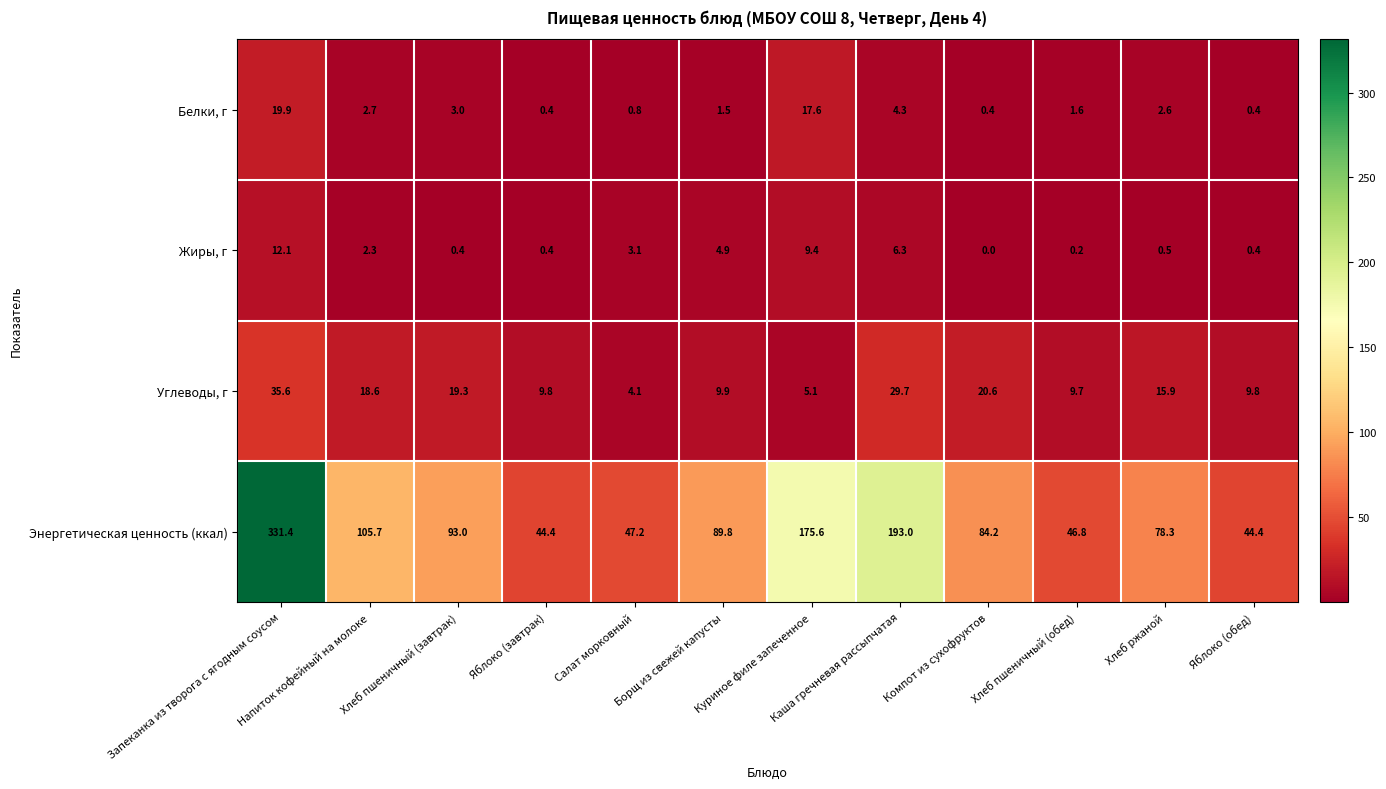

Which series has the largest total across all categories?

Энергетическая ценность (ккал)